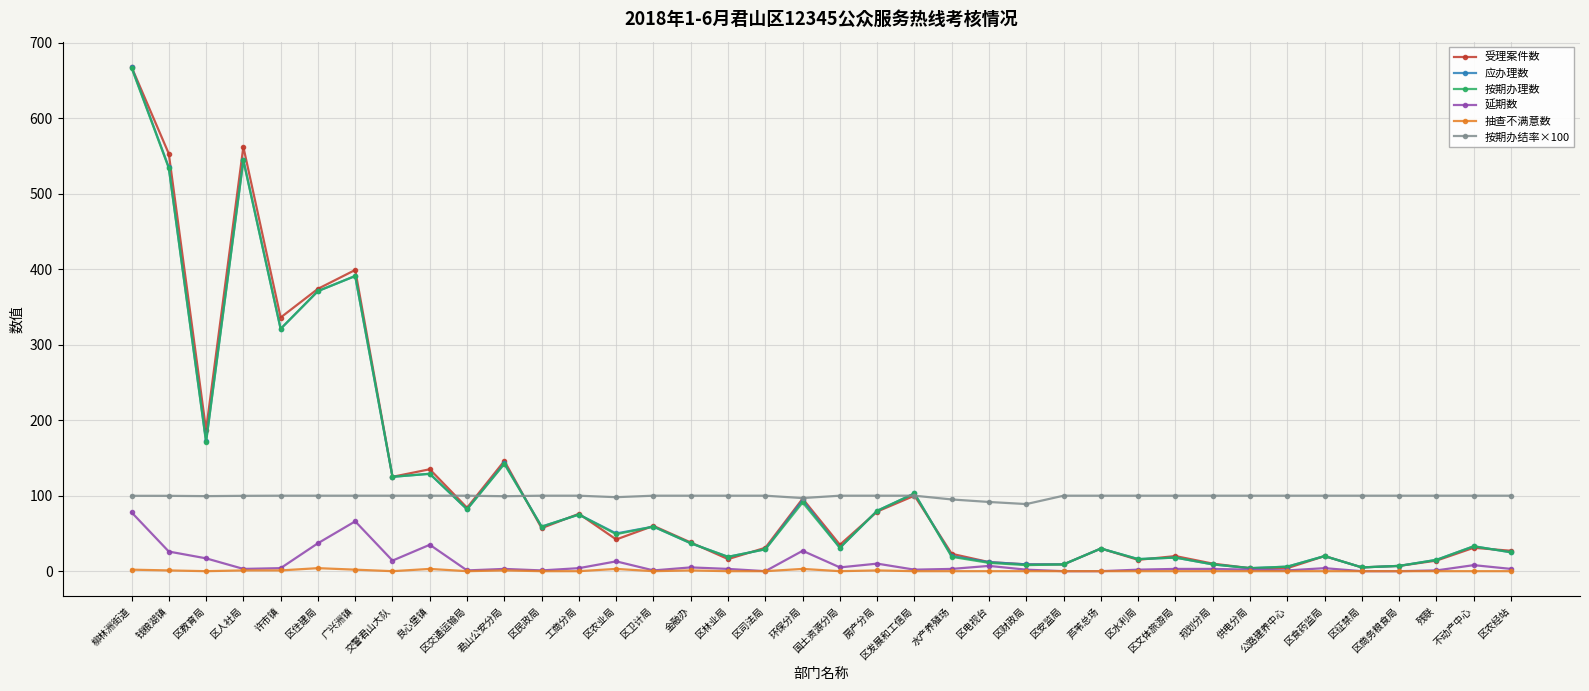

What is the value of the 应办理数 point at the 15th from the left?

59.0